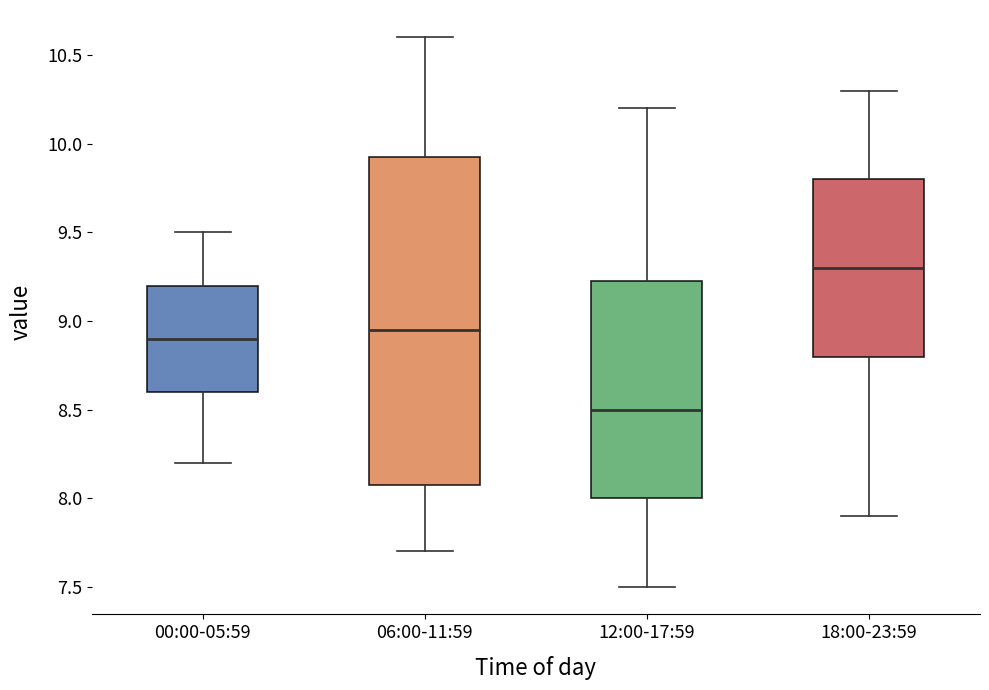

Which box has the highest median line?

18:00-23:59